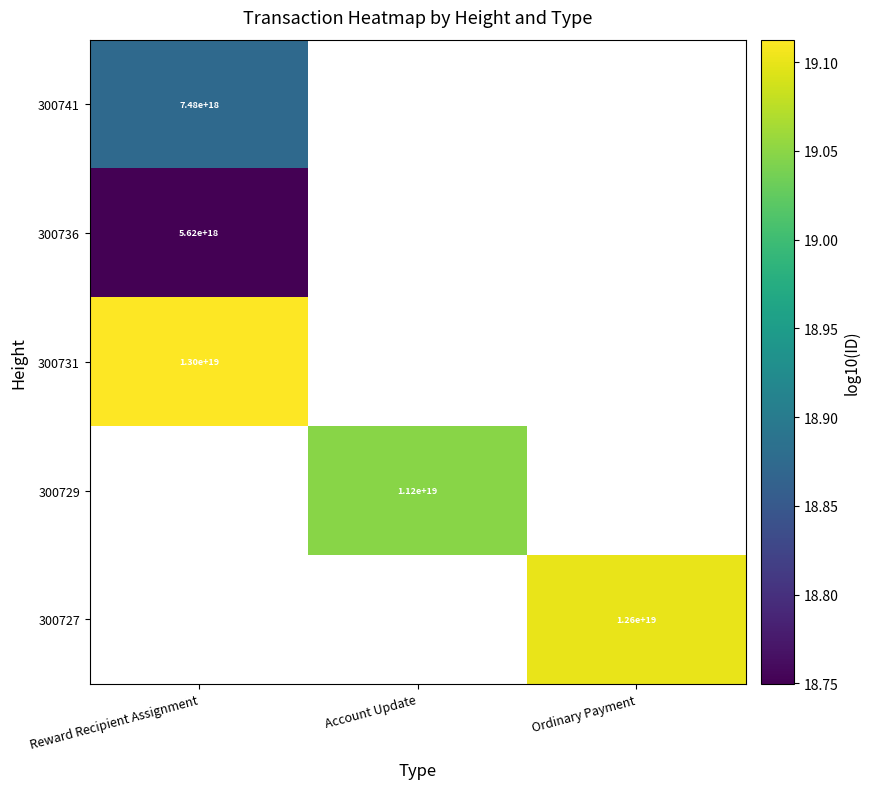

Which series has the widest spread of values?

300741